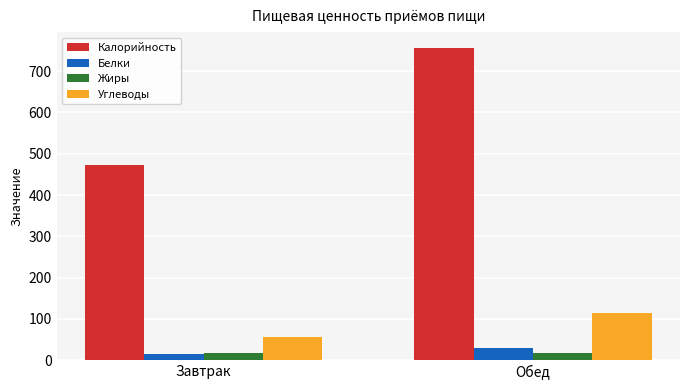

What is the difference between the highest and lowest values at Обед?

739